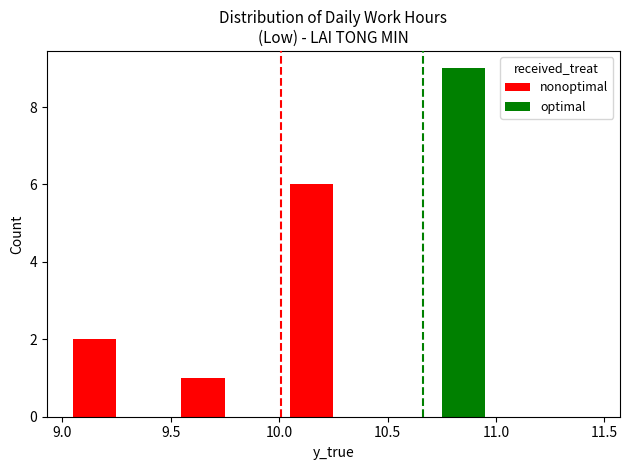

What is the sum of all optimal values?

9